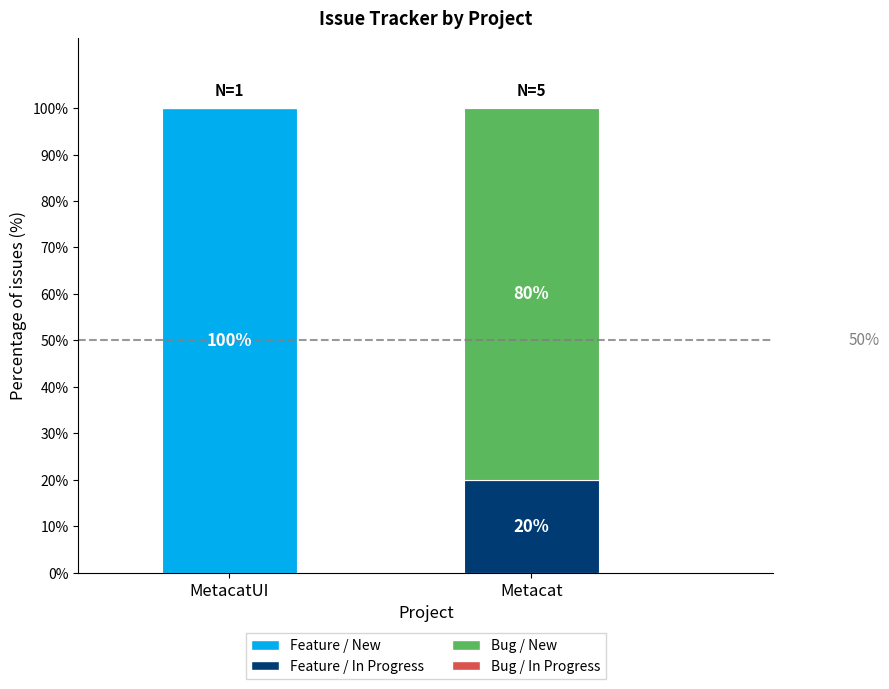

True or false: Feature / New has a value of 45 at MetacatUI.

False